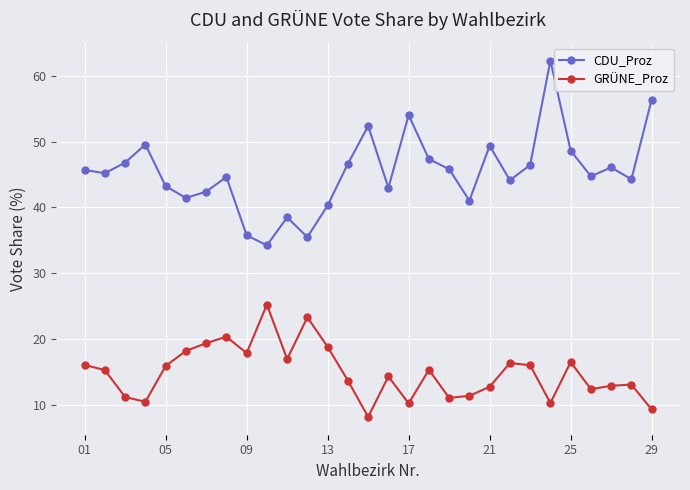

True or false: CDU_Proz and GRÜNE_Proz cross at least once.

False